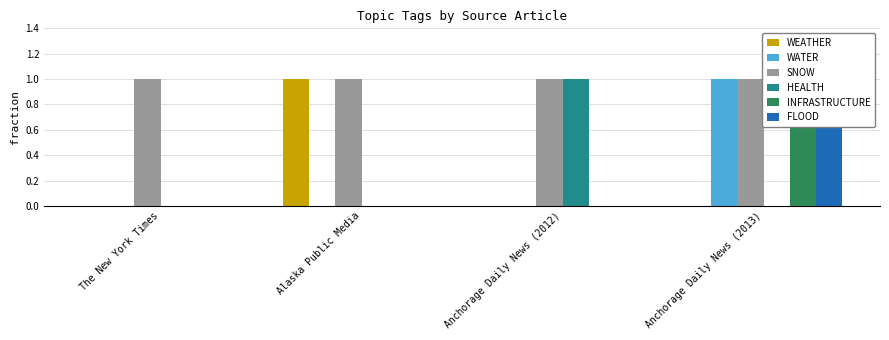

What is the label of the 1st bar from the right?

Anchorage Daily News (2013)